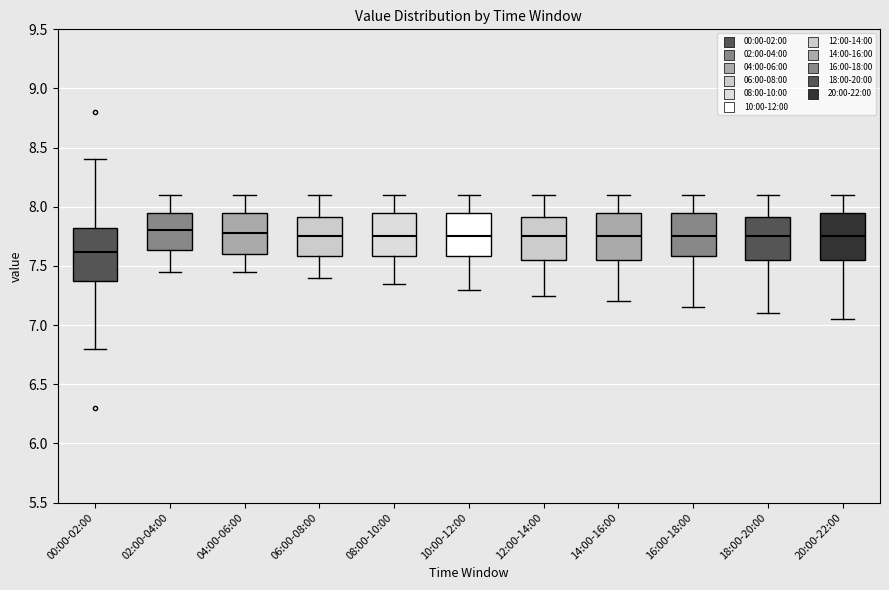

Reading left to right, read every box against the y-axis: the position of its median line, the range the box covers, and the ends of its whiskers. The values are not printed on the chart, so give them approximately, as read against the axis.

00:00-02:00: median 7.60, box 7.35 to 7.80, whiskers 6.80 to 8.40
02:00-04:00: median 7.80, box 7.65 to 7.95, whiskers 7.45 to 8.10
04:00-06:00: median 7.80, box 7.60 to 7.95, whiskers 7.45 to 8.10
06:00-08:00: median 7.75, box 7.60 to 7.90, whiskers 7.40 to 8.10
08:00-10:00: median 7.75, box 7.60 to 7.95, whiskers 7.35 to 8.10
10:00-12:00: median 7.75, box 7.60 to 7.95, whiskers 7.30 to 8.10
12:00-14:00: median 7.75, box 7.55 to 7.90, whiskers 7.25 to 8.10
14:00-16:00: median 7.75, box 7.55 to 7.95, whiskers 7.20 to 8.10
16:00-18:00: median 7.75, box 7.60 to 7.95, whiskers 7.15 to 8.10
18:00-20:00: median 7.75, box 7.55 to 7.90, whiskers 7.10 to 8.10
20:00-22:00: median 7.75, box 7.55 to 7.95, whiskers 7.05 to 8.10